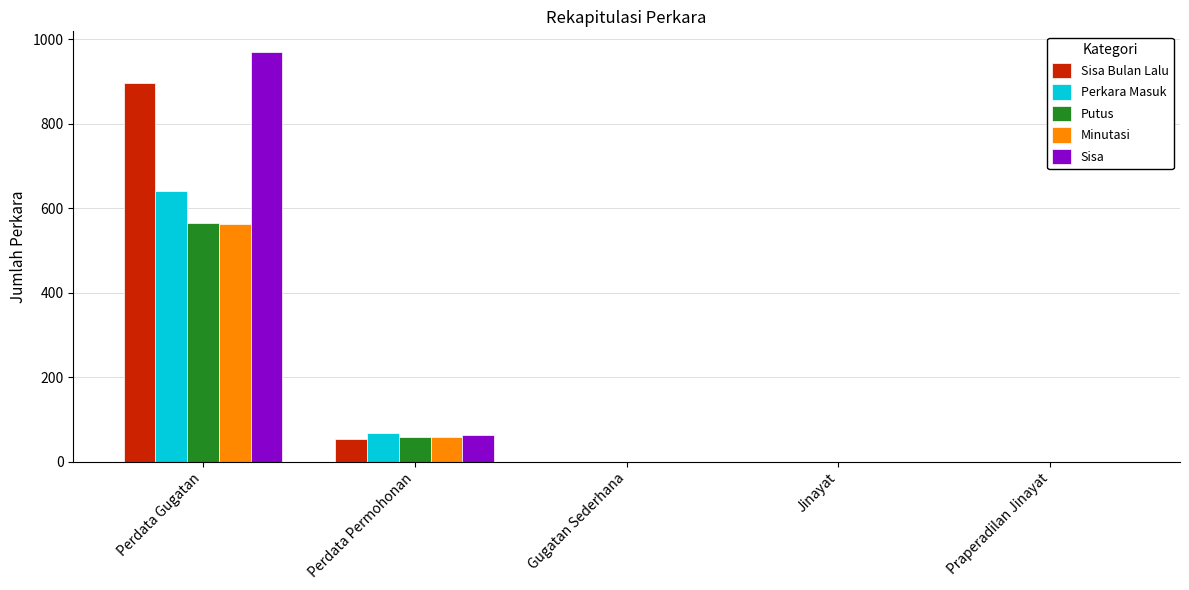

The value of Minutasi at Jinayat is 0. True or false?

True